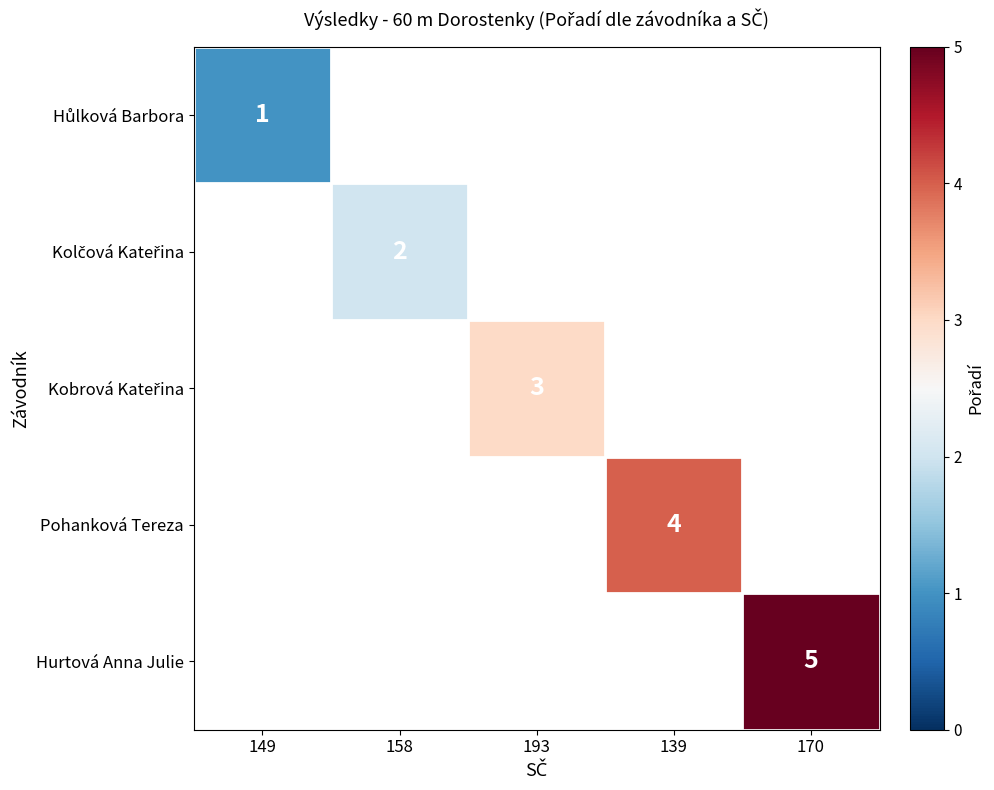

Is it true that Pohanková Tereza equals 4 at 139?

True